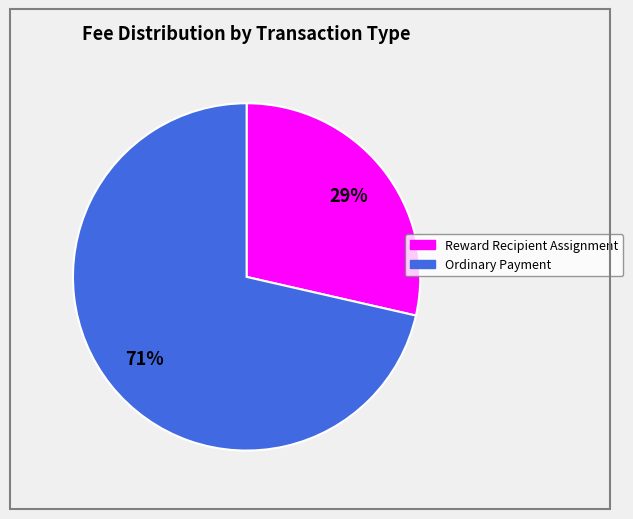

To the nearest percent, what is the average slice percentage?

50%